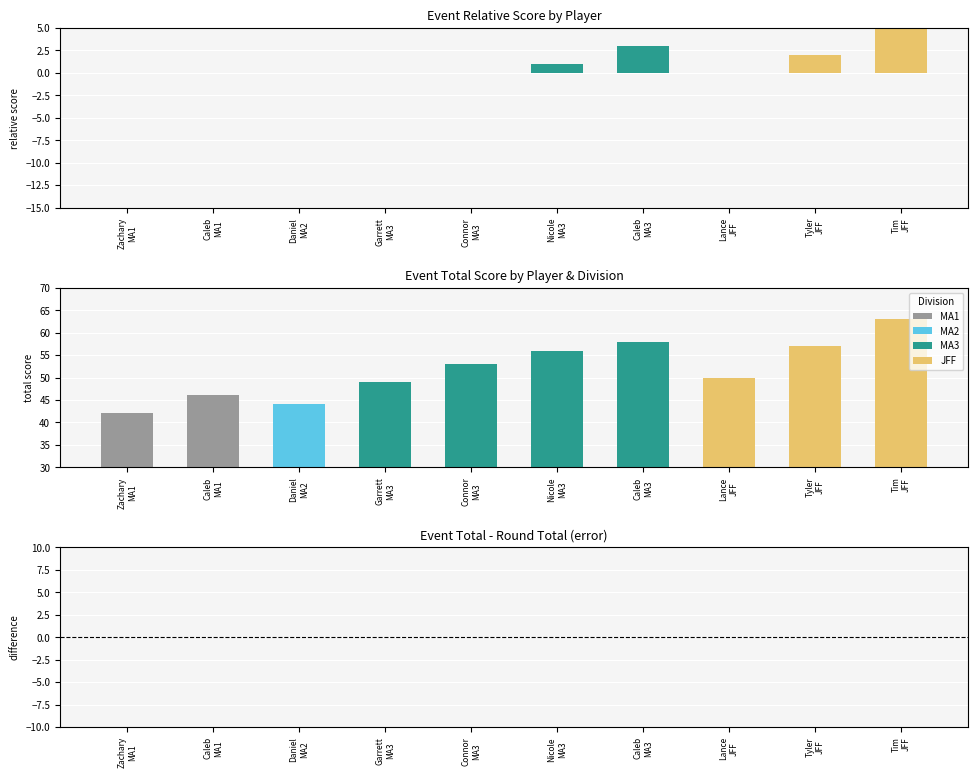

How many data points in event_relative_score are above 0?

4